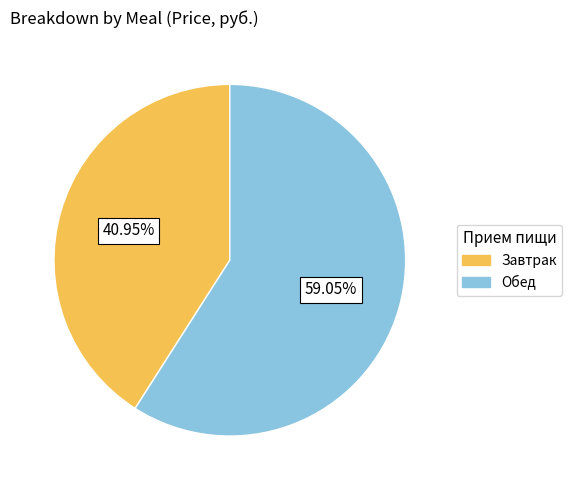

To the nearest percent, what portion does Обед represent?

59%